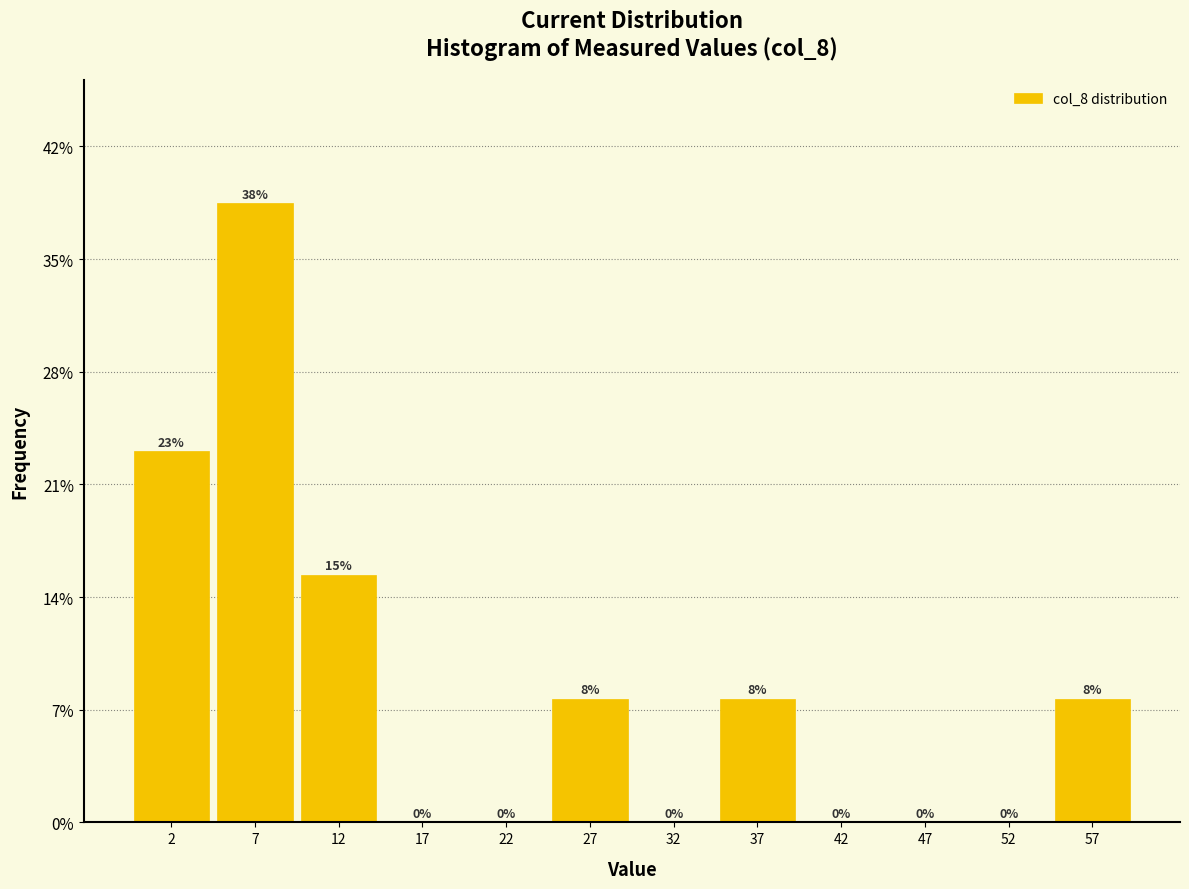

Over which range of the x-axis is the bar tallest?

5 to 10